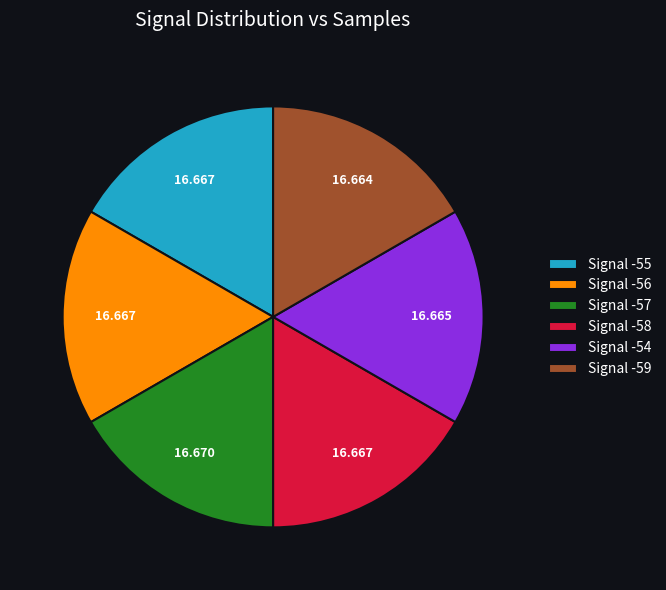

Does Signal -55 account for over 50% of the chart?

No